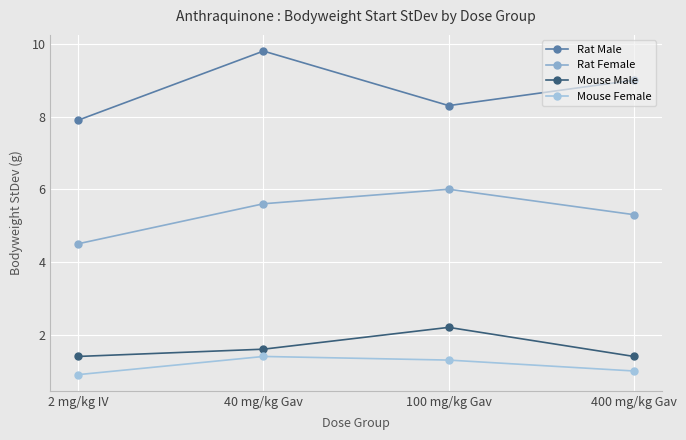

Reading left to right, what are all the values shown in this chart?

Rat Male: 7.9	9.8	8.3	9.0
Rat Female: 4.5	5.6	6.0	5.3
Mouse Male: 1.4	1.6	2.2	1.4
Mouse Female: 0.9	1.4	1.3	1.0